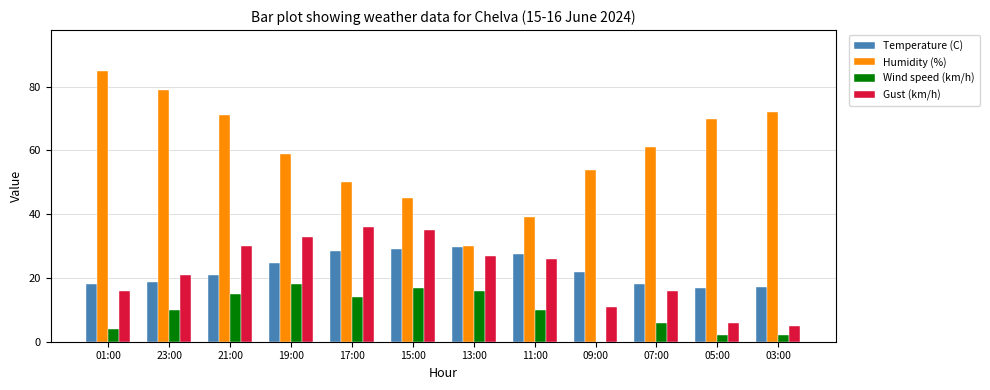

What is the total value across all series at 11:00?

102.4